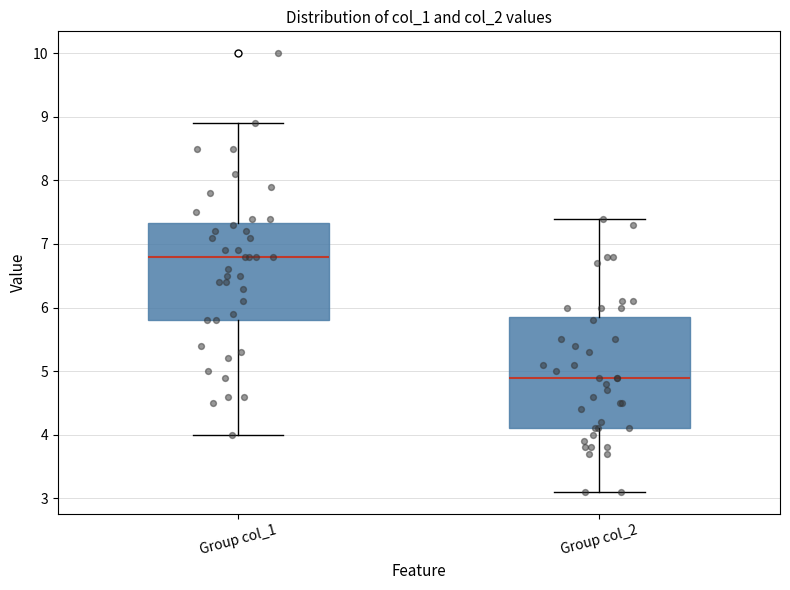

Reading left to right, read every box against the y-axis: the position of its median line, the range the box covers, and the ends of its whiskers. The values are not printed on the chart, so give them approximately, as read against the axis.

Group col_1: median 6.8, box 5.8 to 7.3, whiskers 4.0 to 8.9
Group col_2: median 4.9, box 4.1 to 5.9, whiskers 3.1 to 7.4